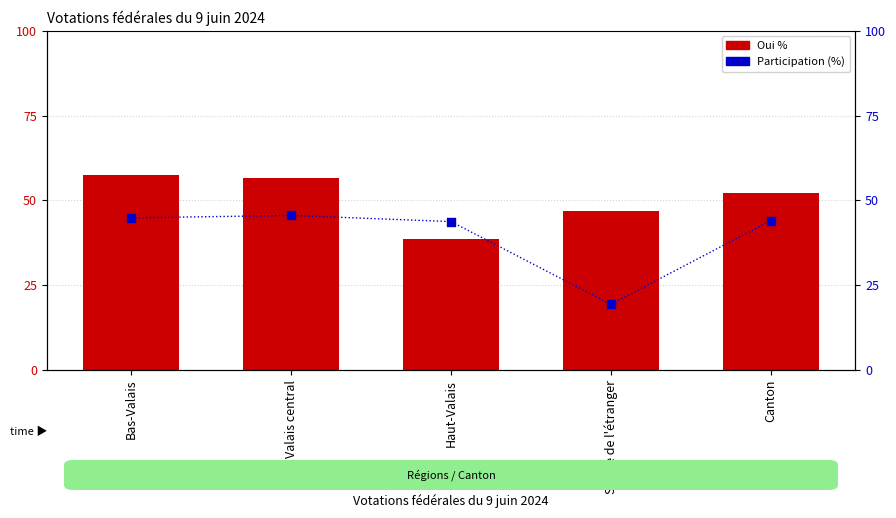

What is the total value across all series at Canton?

96.3